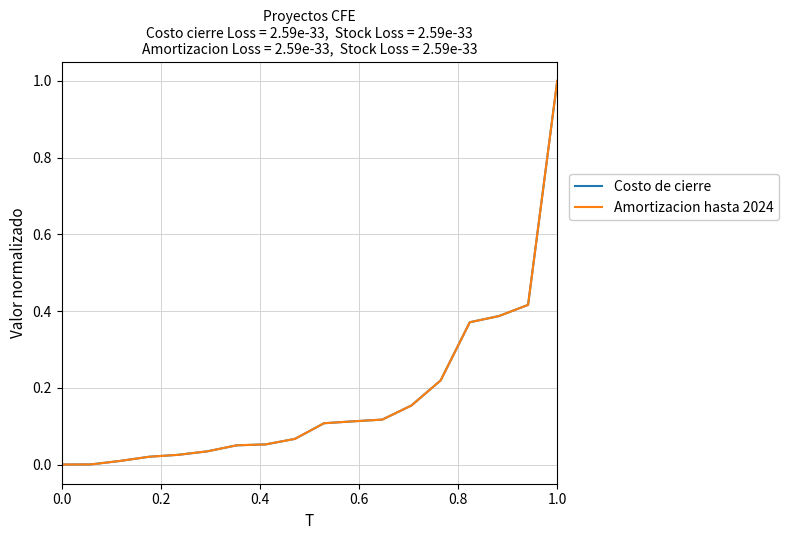

Which series has the largest range (max minus min)?

Costo de cierre